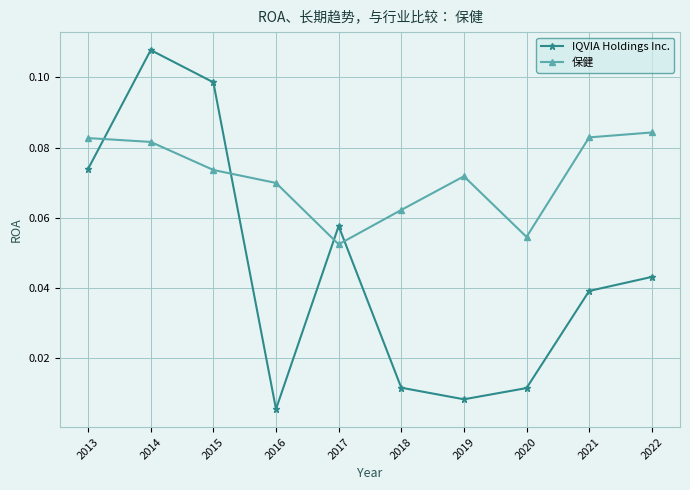

At how many categories does at least one series exceed 0?

10